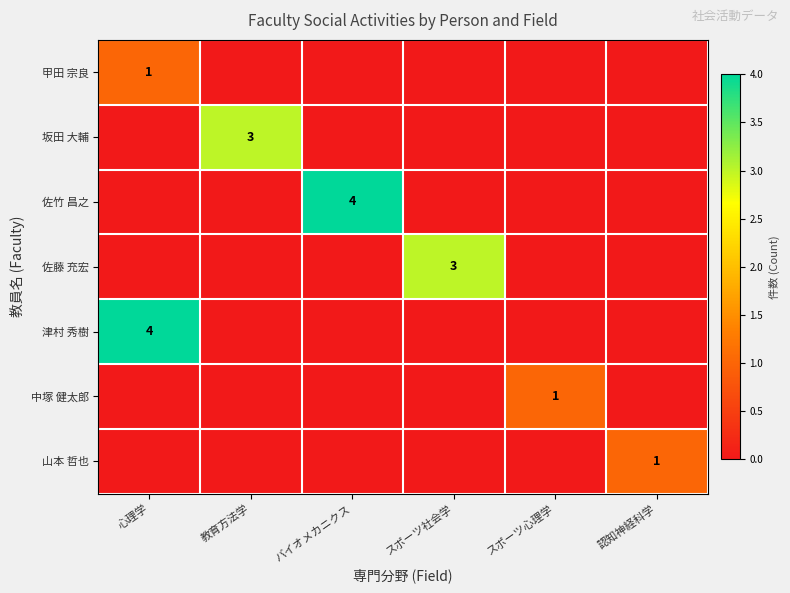

The value of 甲田 宗良 at 心理学 is 1. True or false?

True